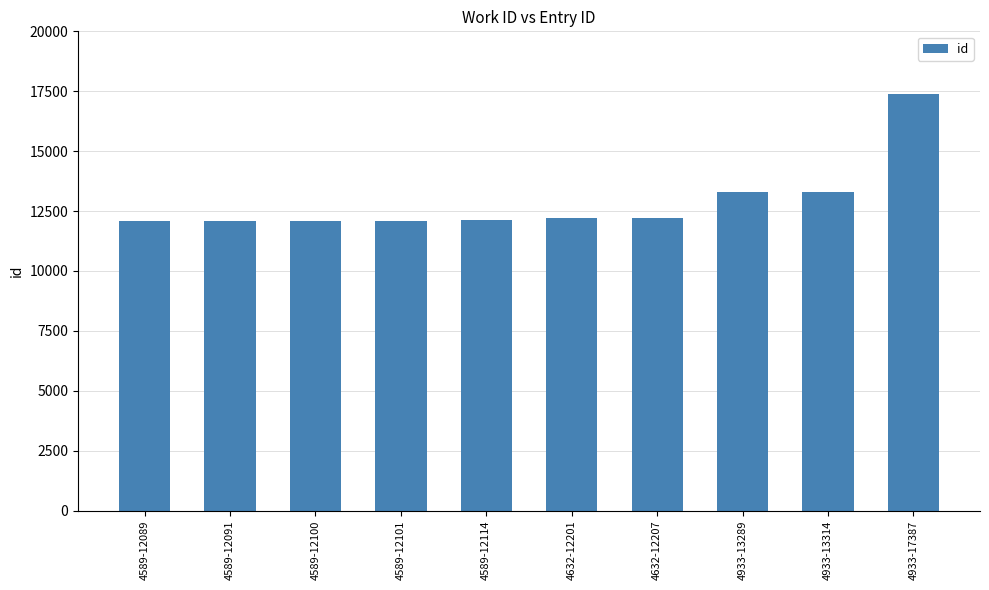

What is the change in value from 4589-12100 to 4933-17387?

+5287